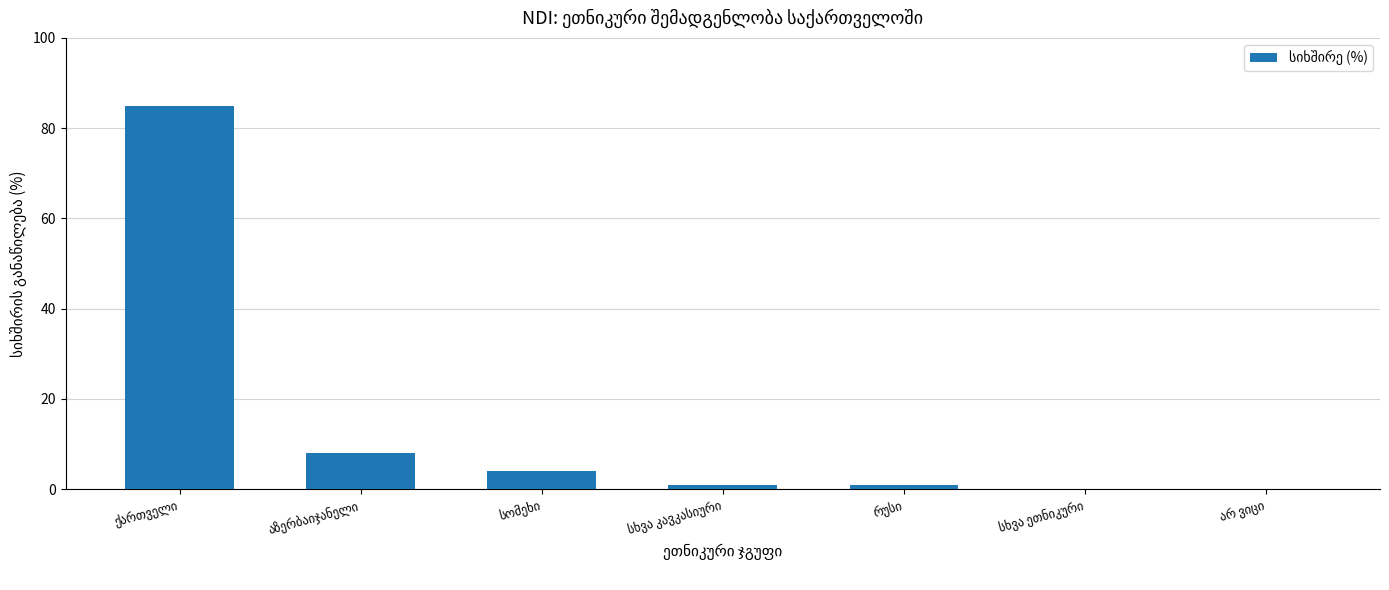

What is the greatest value displayed?

85